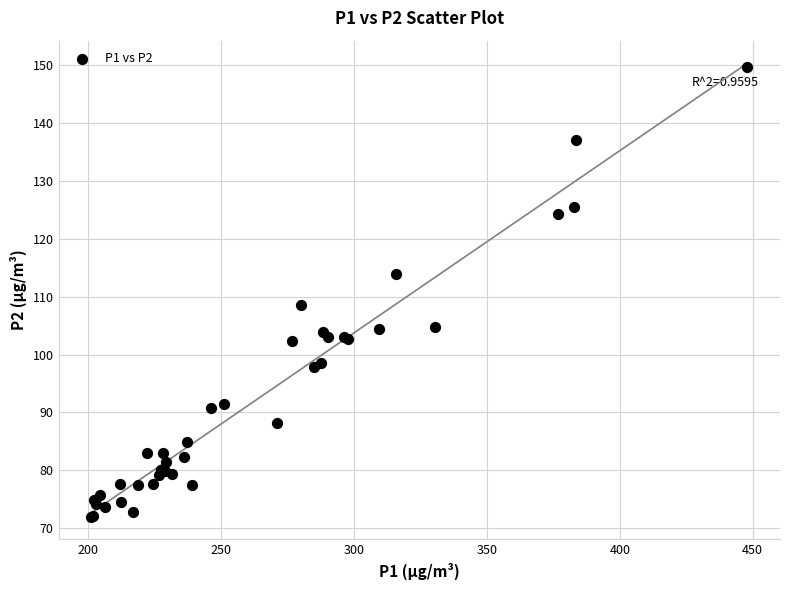

What Y value in the scatter plot is closest to 110?

108.6